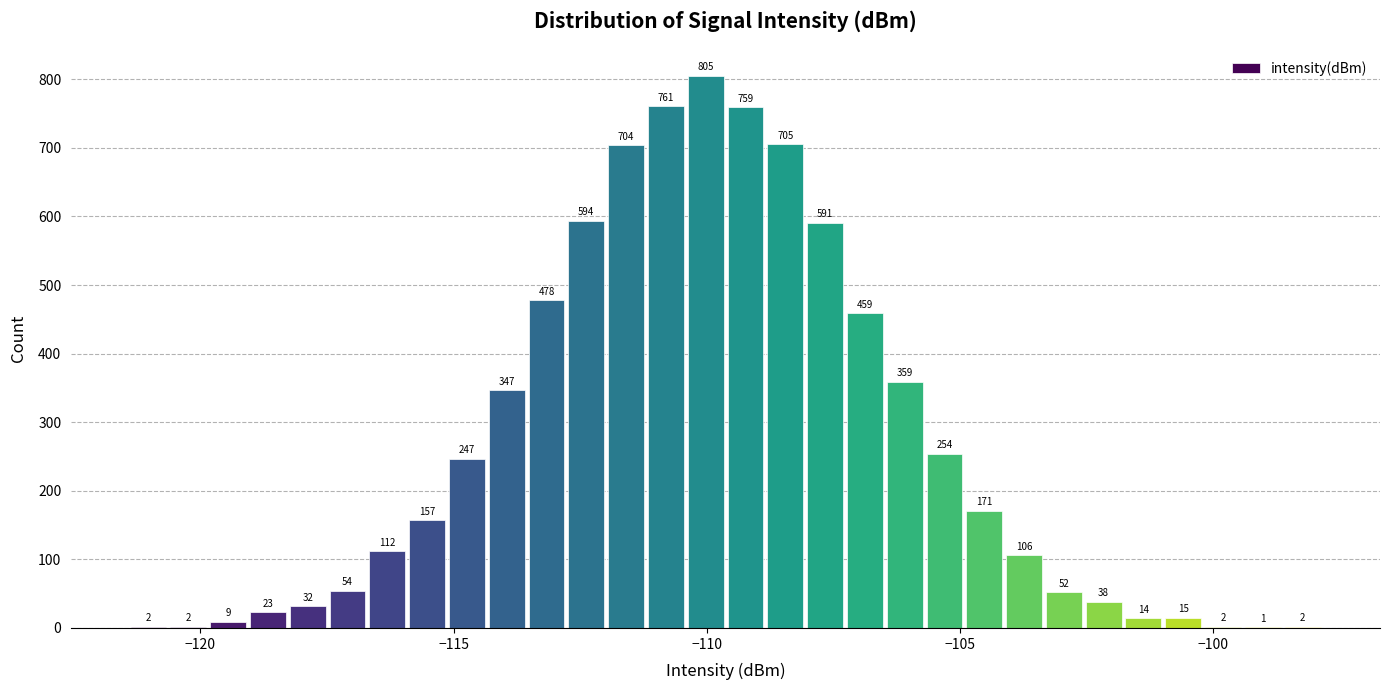

Read against the x-axis, roughly where is the centre of the tallest bar?

-110.0